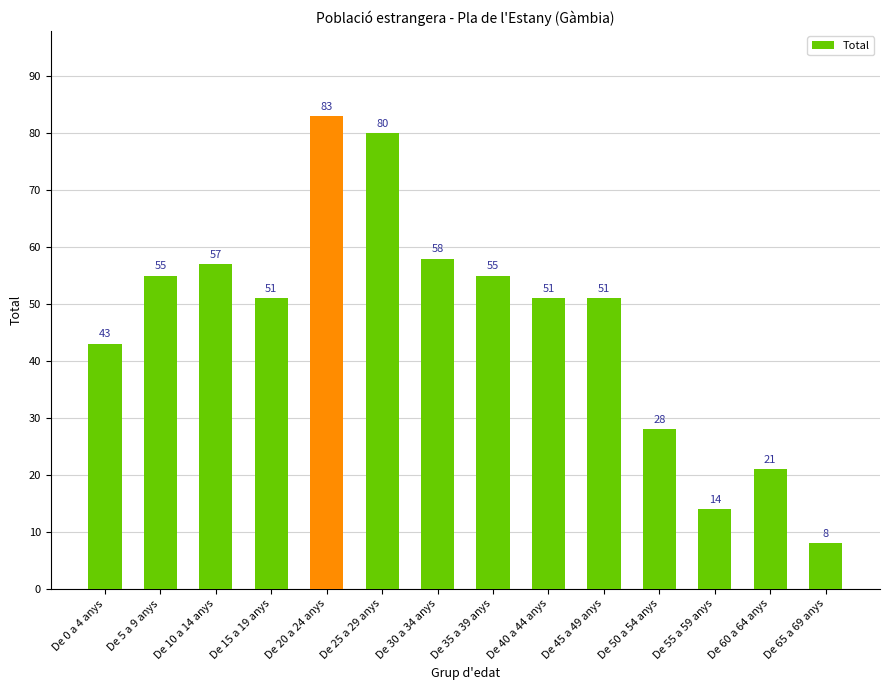

What is the approximate value at De 40 a 44 anys, to the nearest 5?

50